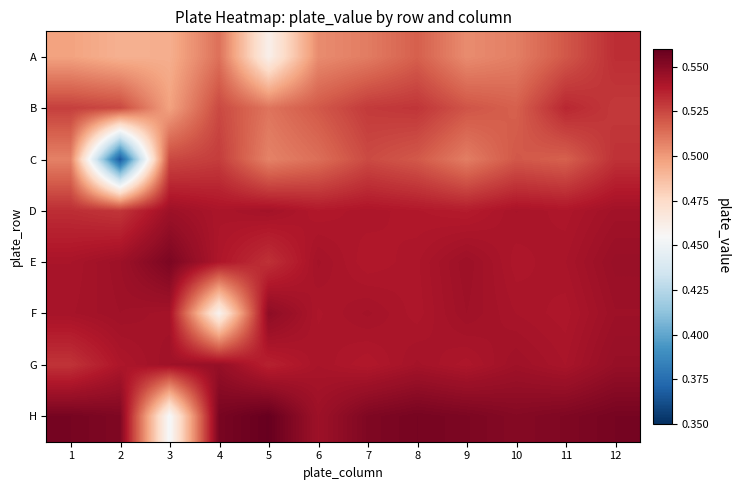

Which series changed the most between 2 and 5?

C